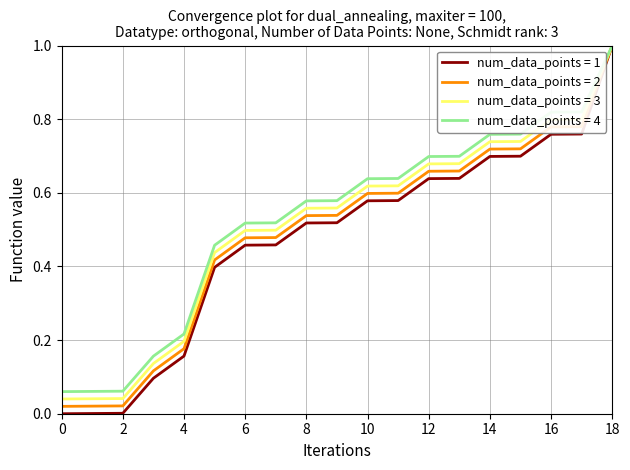

What is the maximum value shown in the chart?

1.0